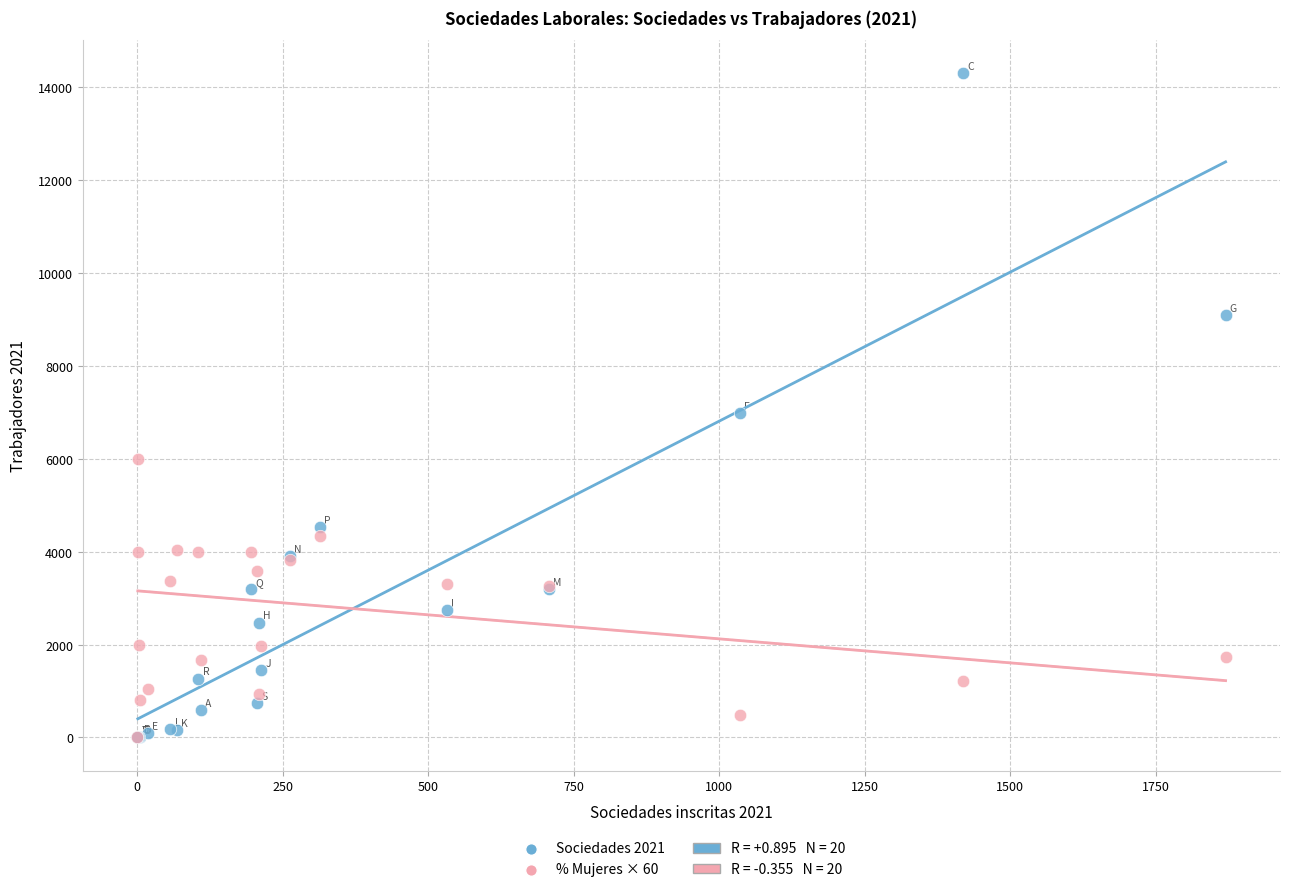

Which series has the widest spread of Y values?

Sociedades 2021